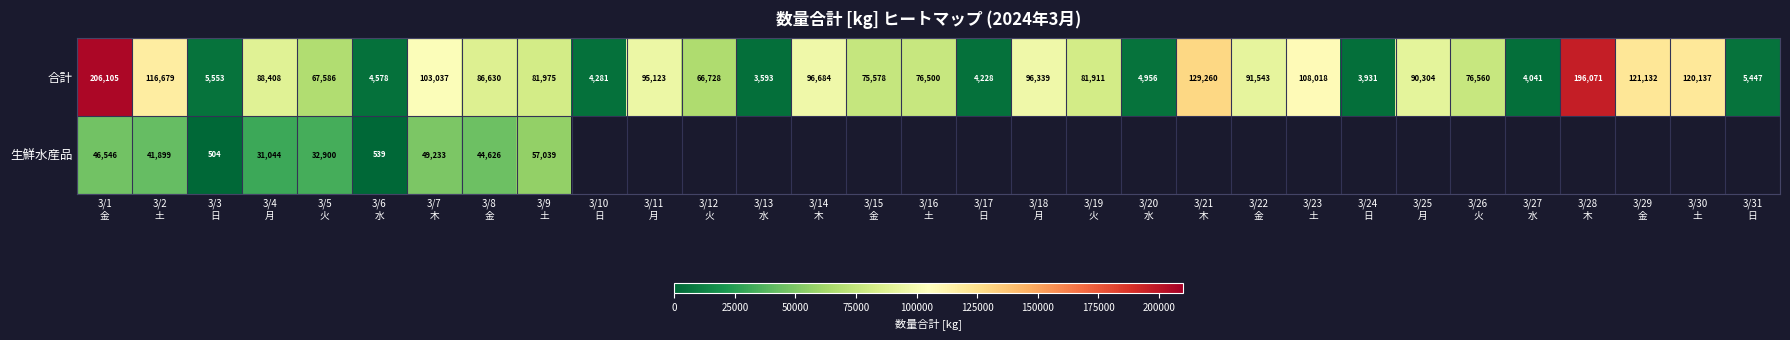

What is the minimum value for 合計?

3593